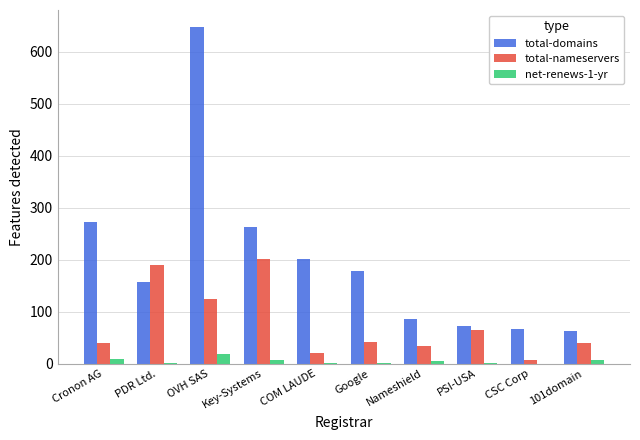

The value of total-domains at Cronon AG is 273. True or false?

True